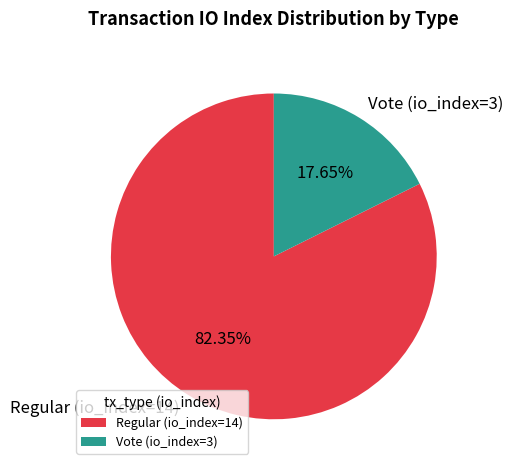

Approximately how many times larger is the value at Regular (io_index=14) compared to Vote (io_index=3)?

4.7